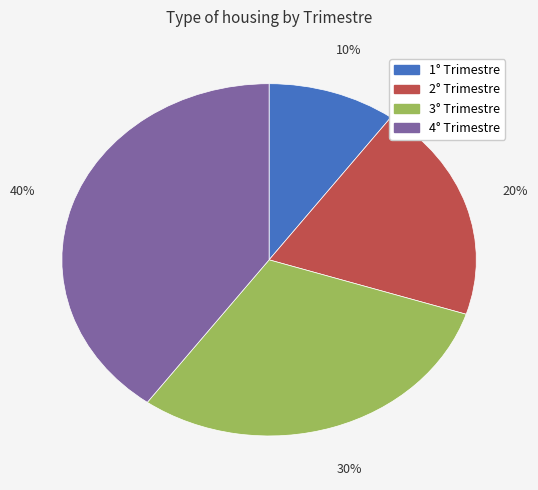

Is there a majority slice in this chart?

No